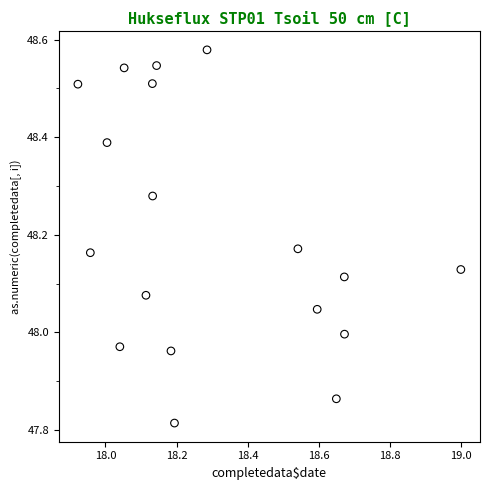

What is the range of X values (max minus min)?

1.1